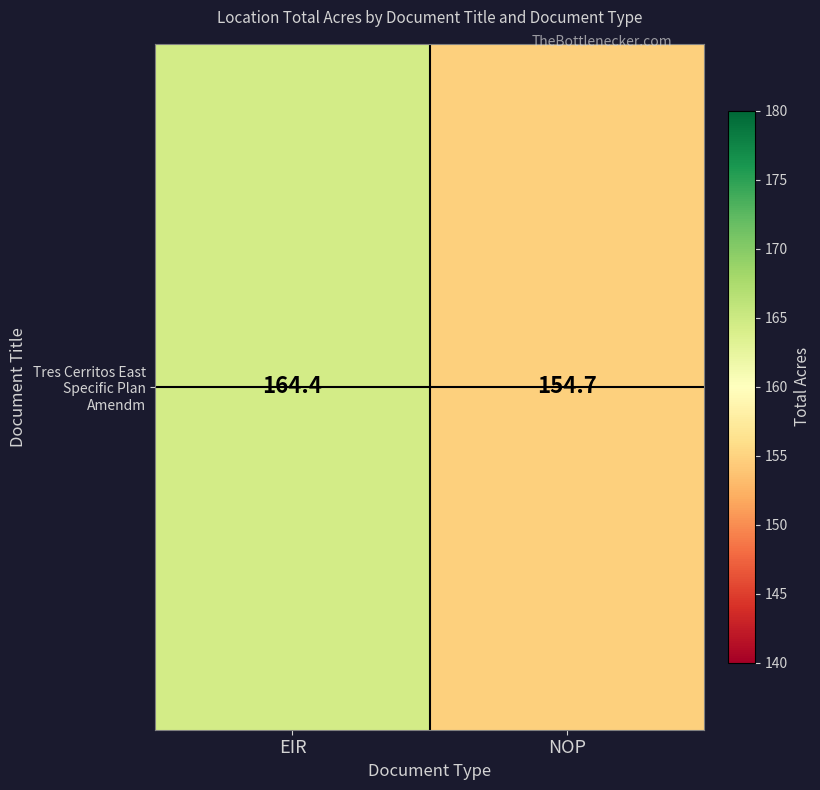

Reading left to right, transcribe all the data shown in this chart.

164.4	154.7